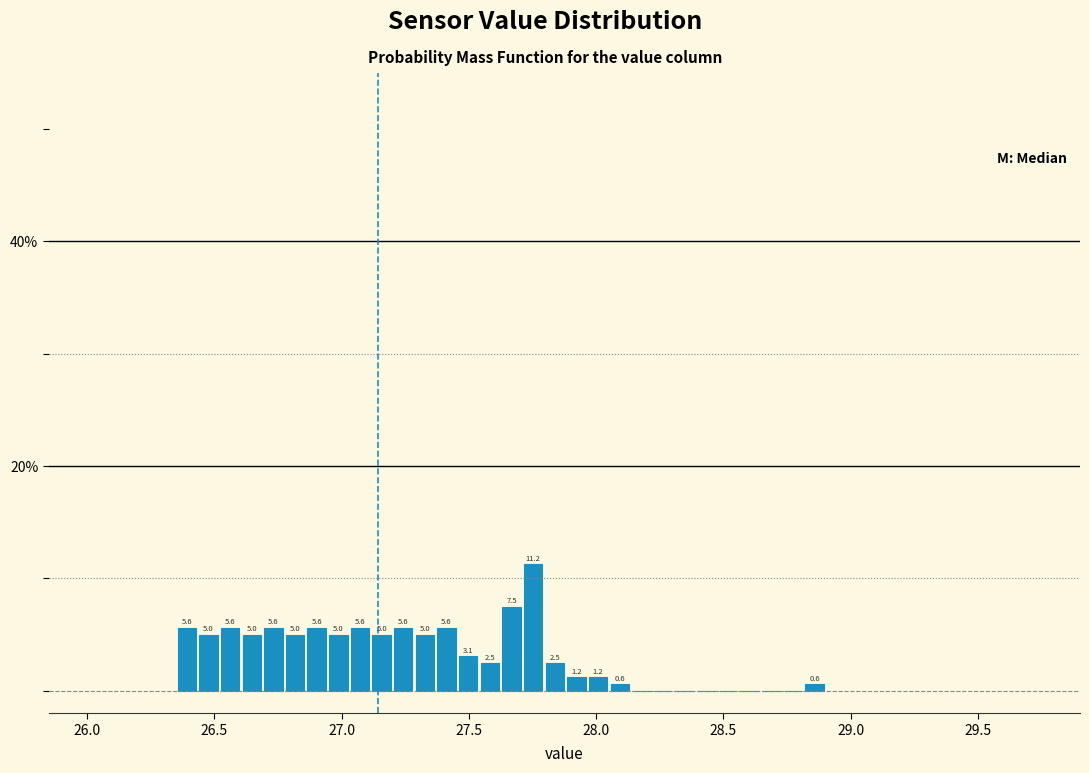

Read against the x-axis, roughly where is the centre of the tallest bar?

27.75